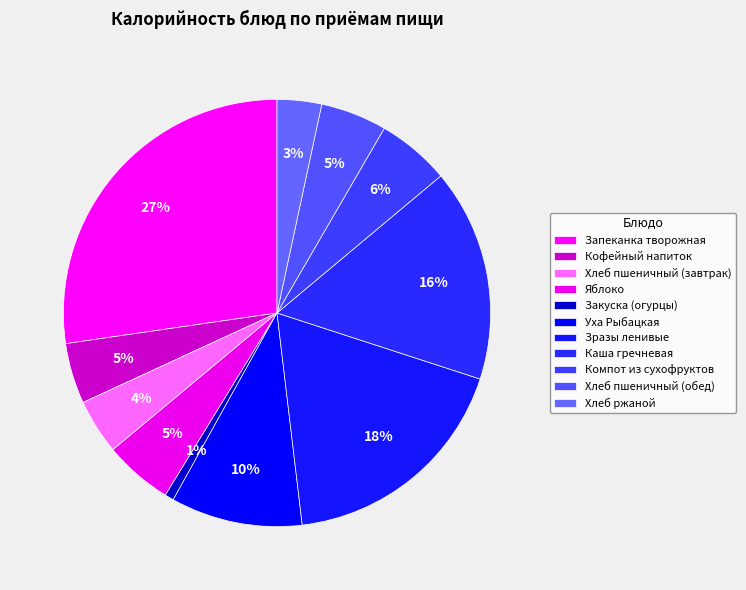

The Хлеб пшеничный (обед) slice represents 1% of the pie. True or false?

False